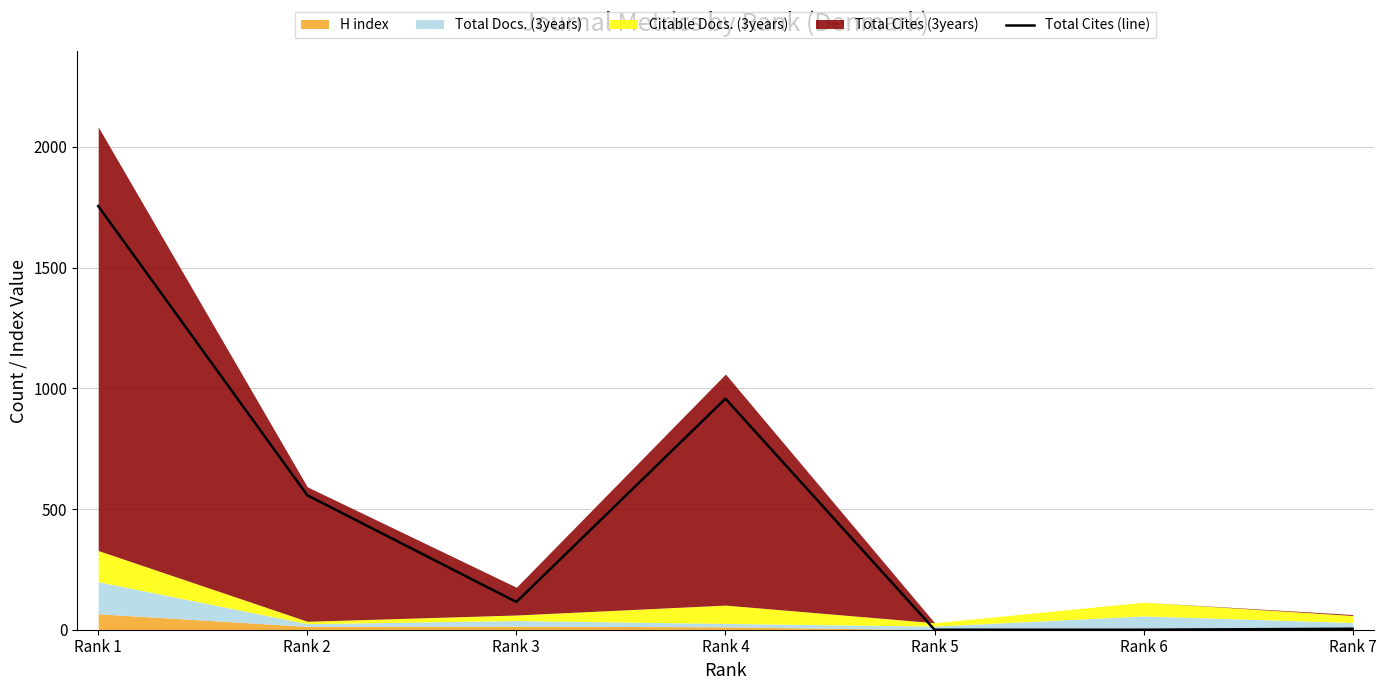

What is the change in value from Rank 5 to Rank 7?

+4